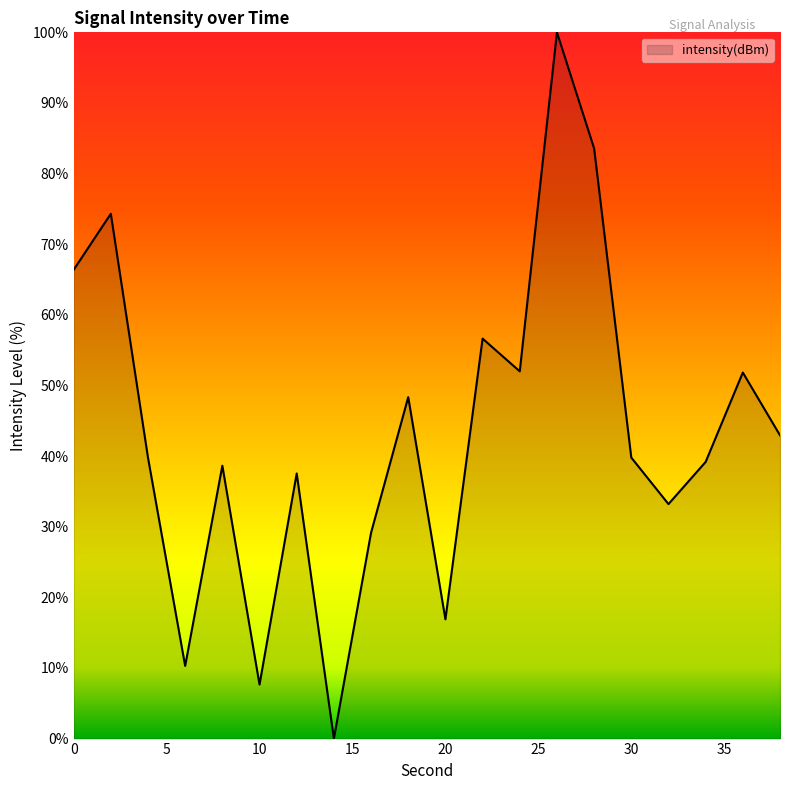

What is the difference between the maximum and minimum values?

100.0